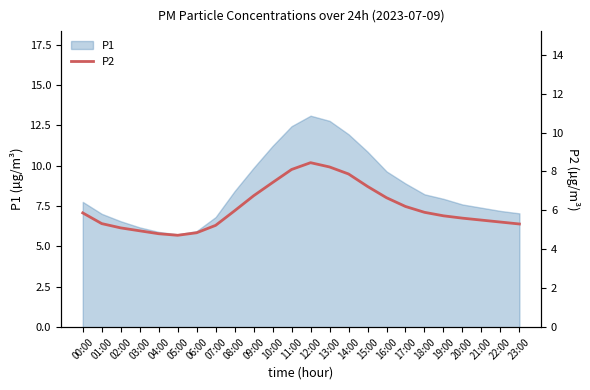

True or false: P1 has a value of 3.6 at 18:00.

False